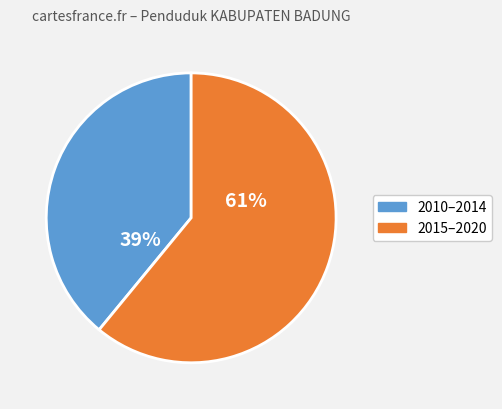

To the nearest percent, what is the difference between the largest and smallest slice percentages?

22%